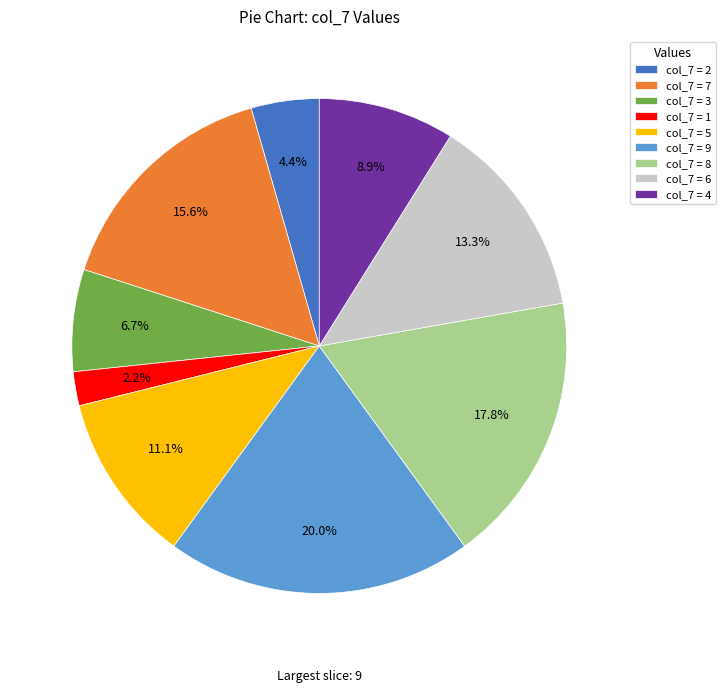

Is col_7 = 3 the majority of the pie?

No